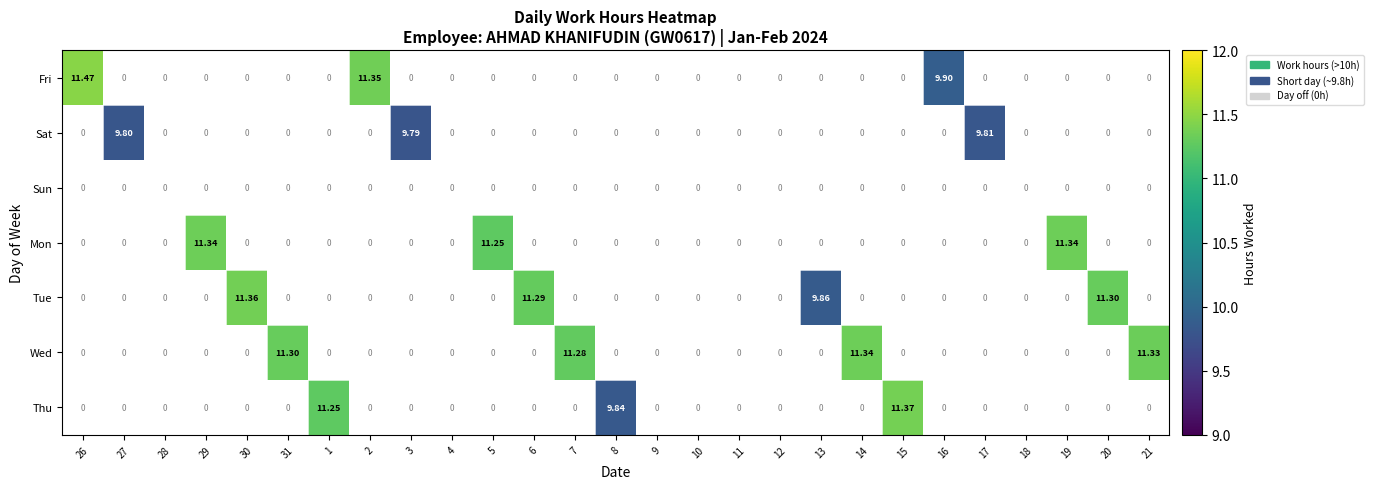

How many series are shown in this chart?

7